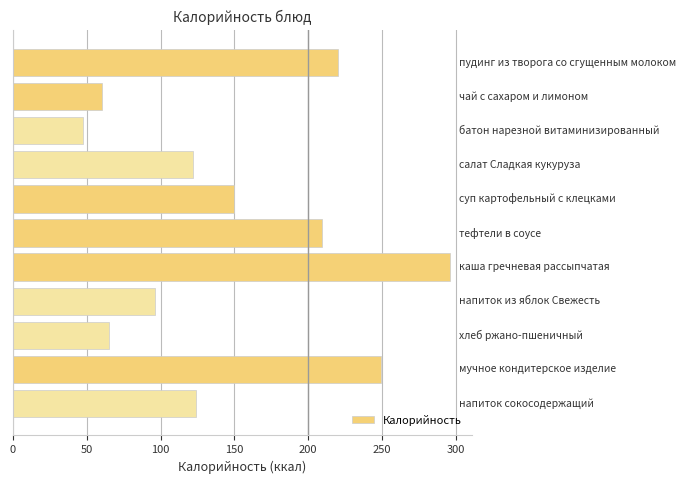

What is the minimum value shown in the chart?

47.4